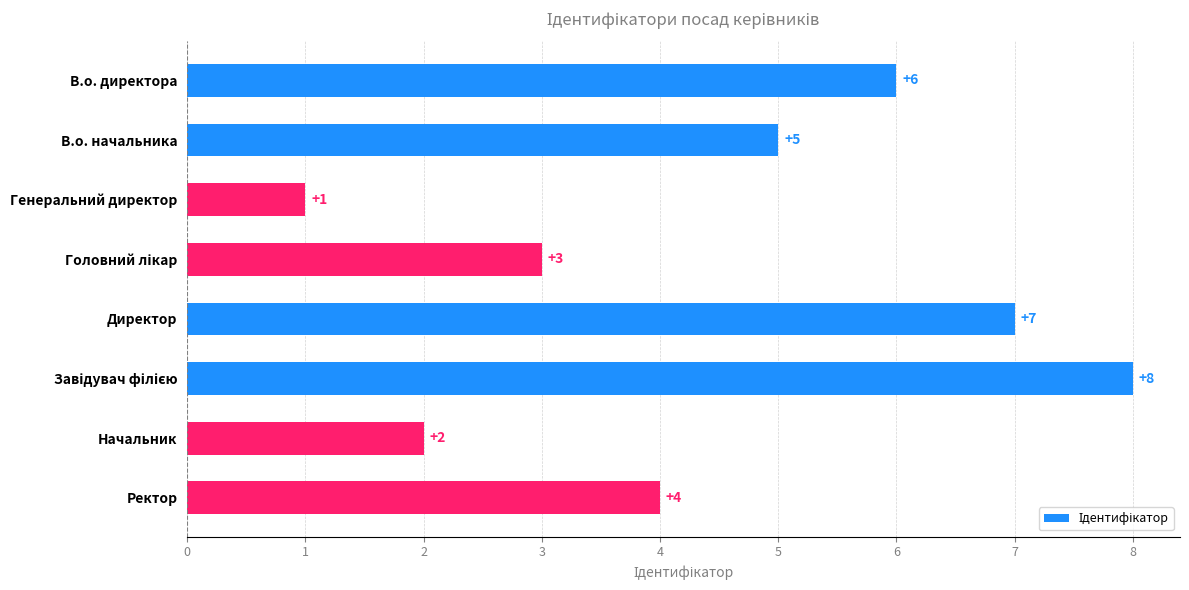

What is the sum of the values at Ректор and В.о. директора?

10